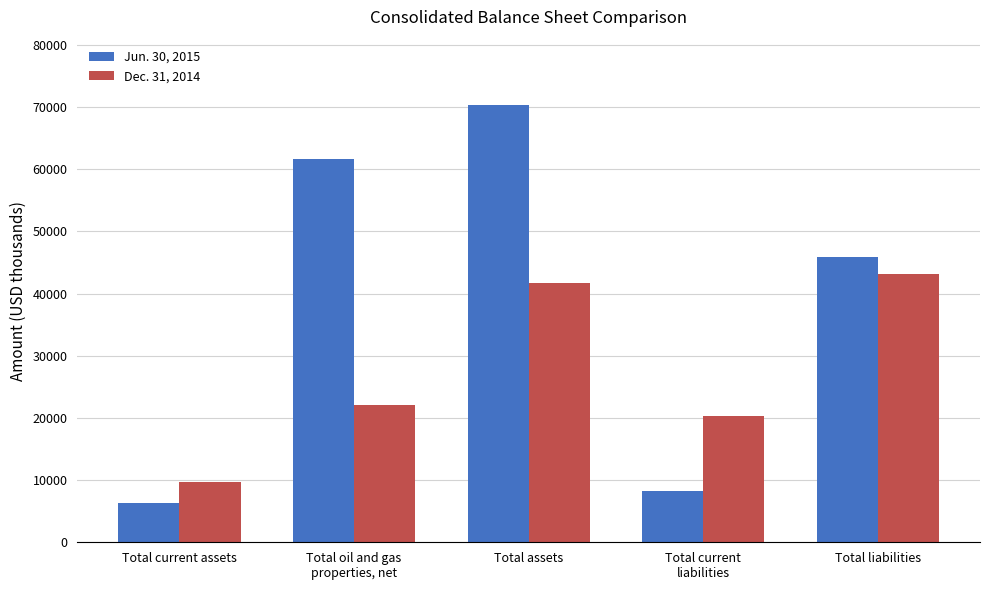

Is it true that Jun. 30, 2015 equals 70290 at Total assets?

True